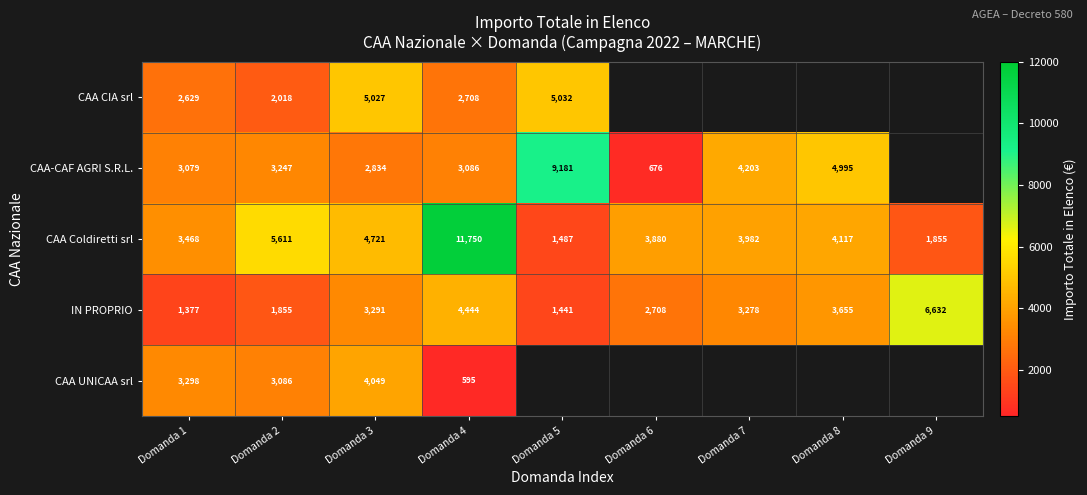

What is the sum of all CAA Coldiretti srl values?

40871.0